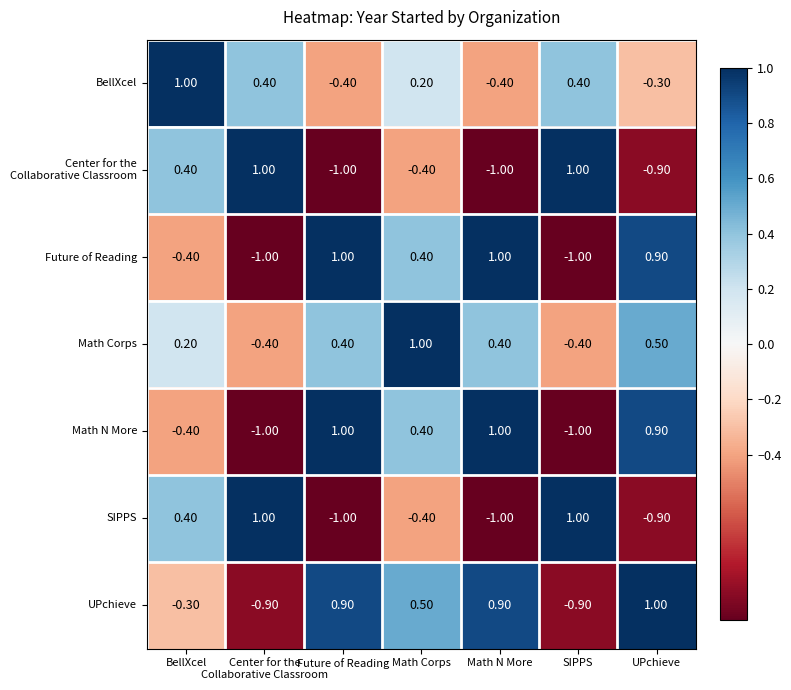

At which label does SIPPS first exceed 0?

BellXcel